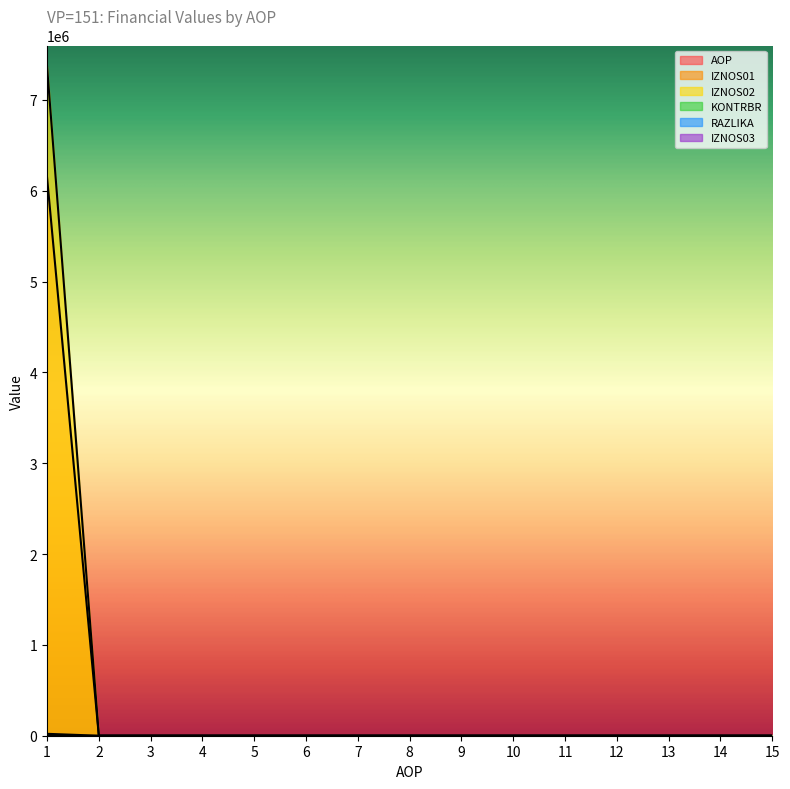

Count the number of data series in this chart.

6